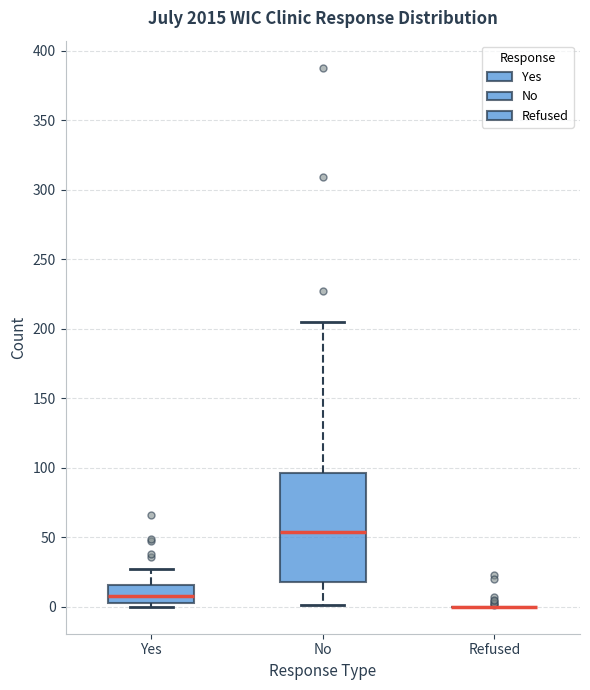

Reading left to right, transcribe this box plot: for each box, give where its median line is, the range the box spans, and where its two whiskers end, as read against the y-axis. The values are not printed on the chart, so give them approximately, as read against the axis.

Yes: median 10, box 5 to 15, whiskers 0 to 25
No: median 55, box 20 to 95, whiskers 0 to 205
Refused: box collapsed to a line at 0, whiskers 0 to 0